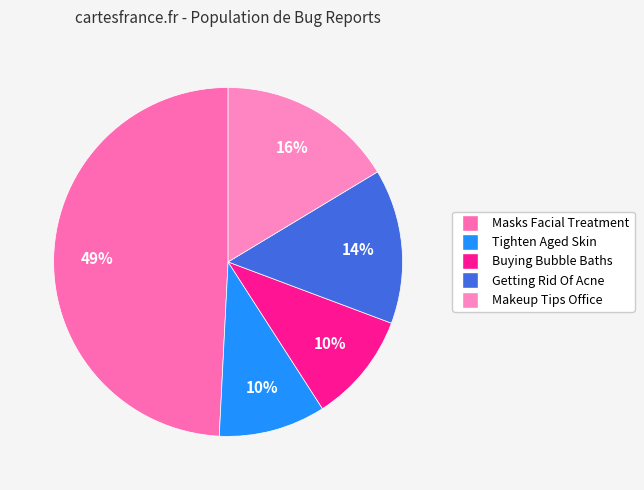

Which category has the biggest portion of the pie?

Masks Facial Treatment